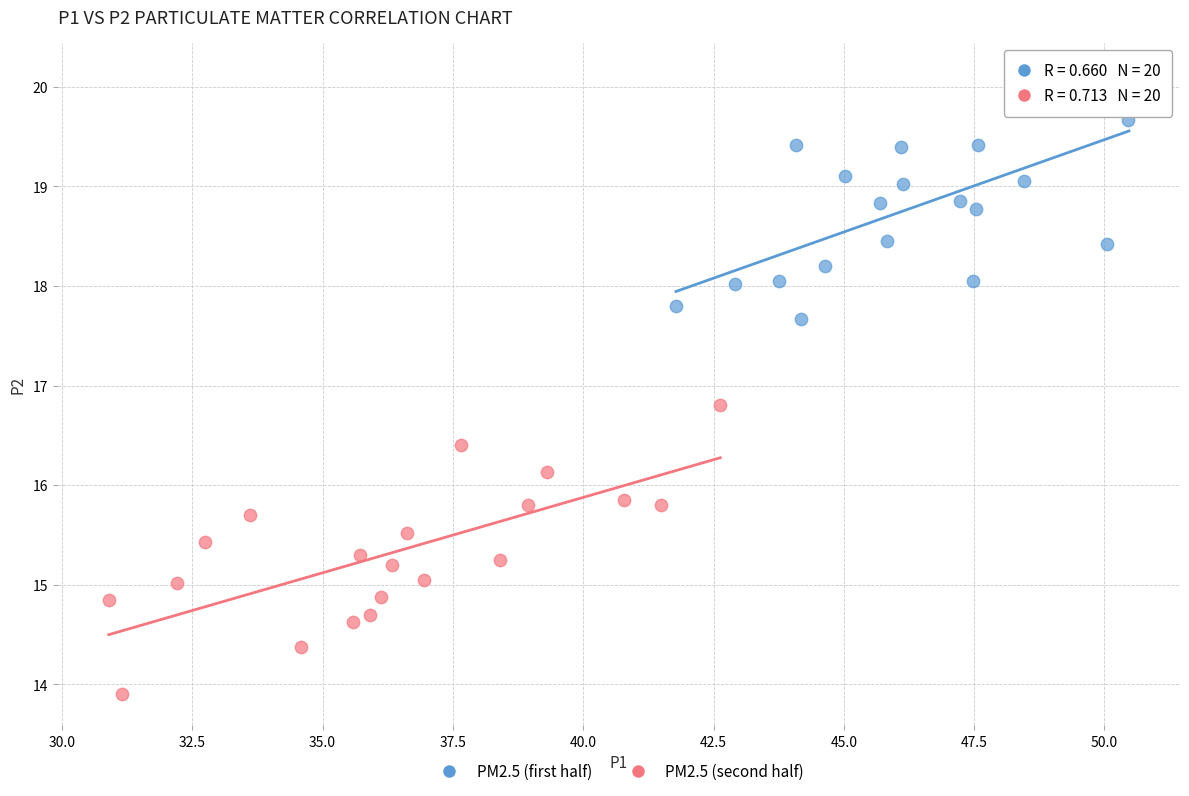

Which series reaches the minimum Y coordinate?

PM2.5 (second half)